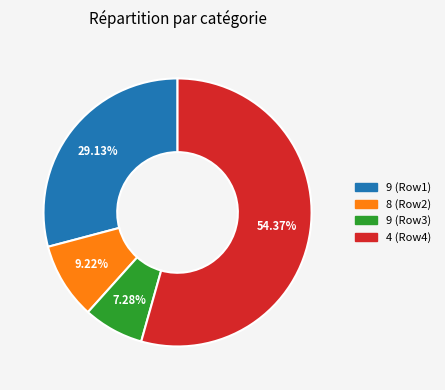

Is there a majority slice in this chart?

Yes